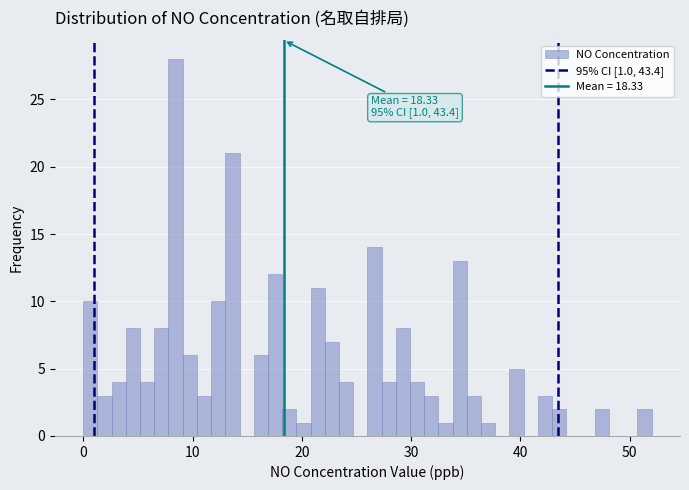

Read against the x-axis, roughly where is the centre of the tallest bar?

8